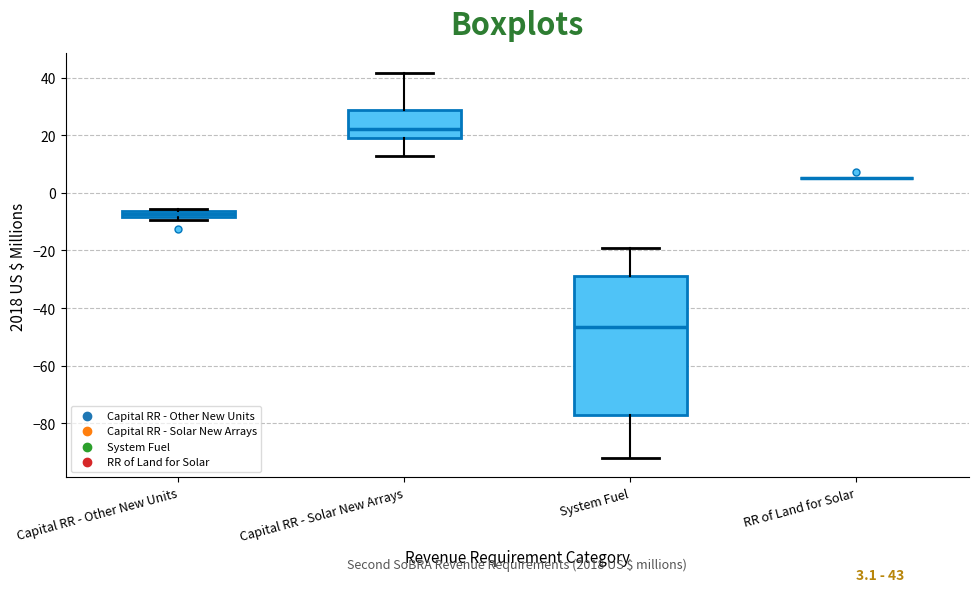

Which box is the tallest, from its lower edge to its upper edge?

System Fuel